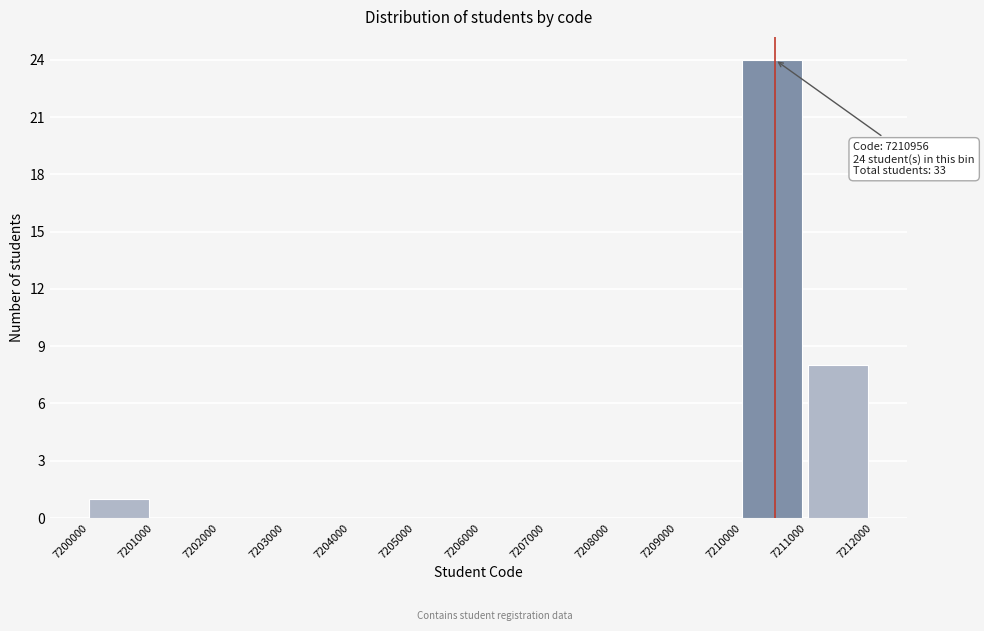

Which range on the x-axis has the tallest bar?

7210000 to 7211000